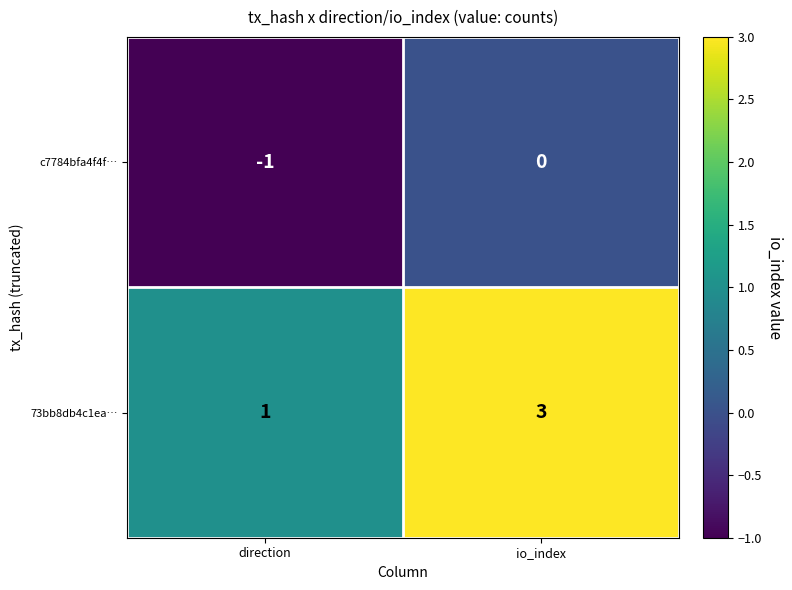

Reading left to right, what are all the values shown in this chart?

c7784bfa4f4f…: -1	0
73bb8db4c1ea…: 1	3